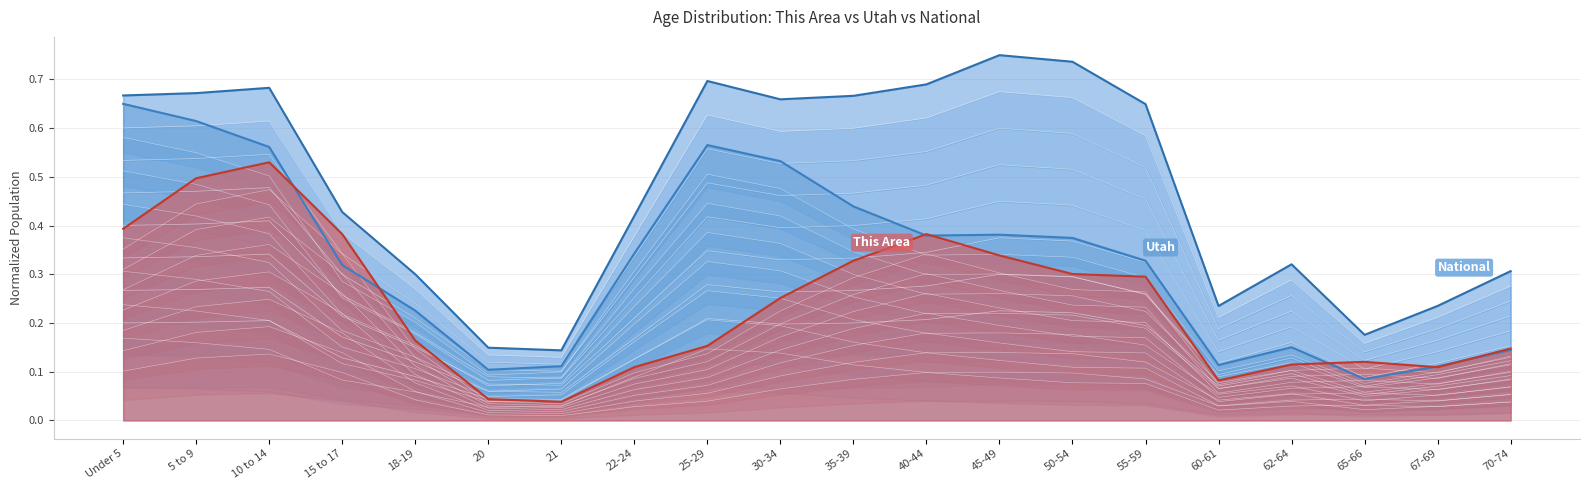

What is the label of the 12th point from the left?

40-44